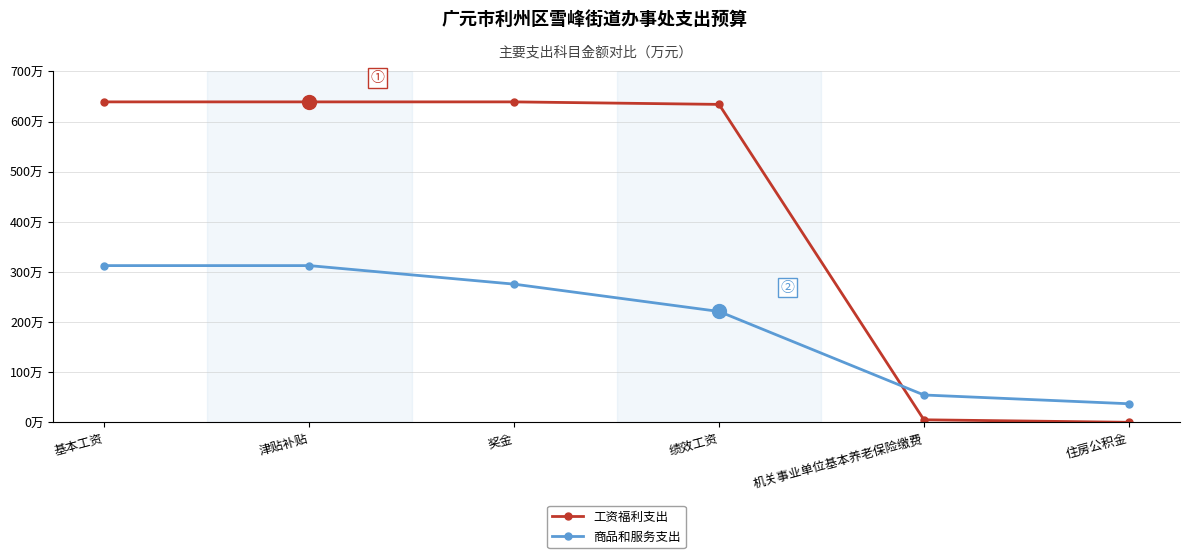

Does the chart have visible grid lines?

Yes